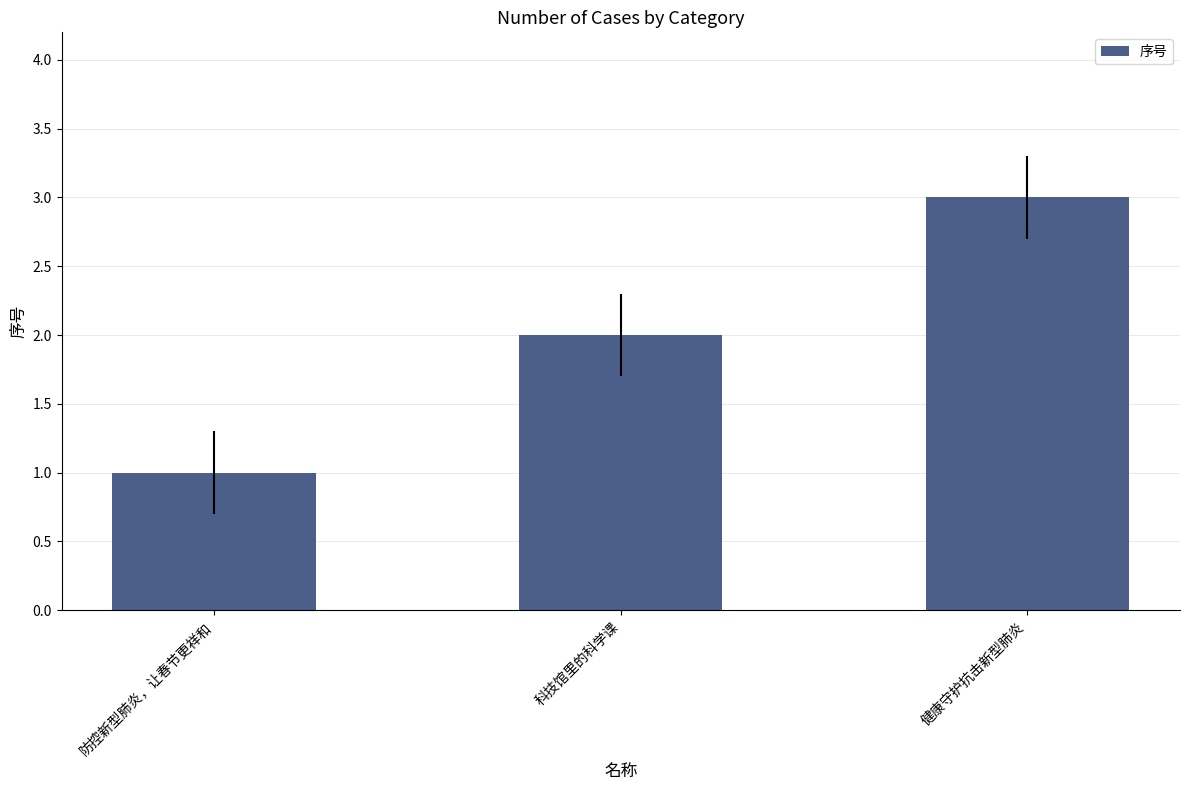

Reading left to right, extract all data points from this chart.

防控新型肺炎，让春节更祥和=1	科技馆里的科学课=2	健康守护抗击新型肺炎=3